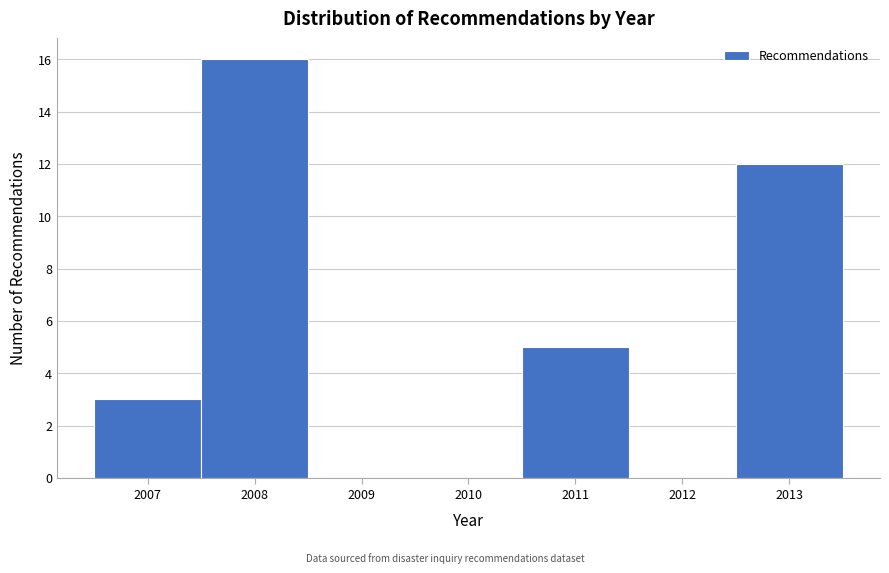

Reading left to right, list every bar in this chart as the range it spans on the x-axis followed by its height. The values are not printed on the chart, so give them approximately, as read against the axis.

2006.5 to 2007.5: 3
2007.5 to 2008.5: 16
2008.5 to 2009.5: 0
2009.5 to 2010.5: 0
2010.5 to 2011.5: 5
2011.5 to 2012.5: 0
2012.5 to 2013.5: 12